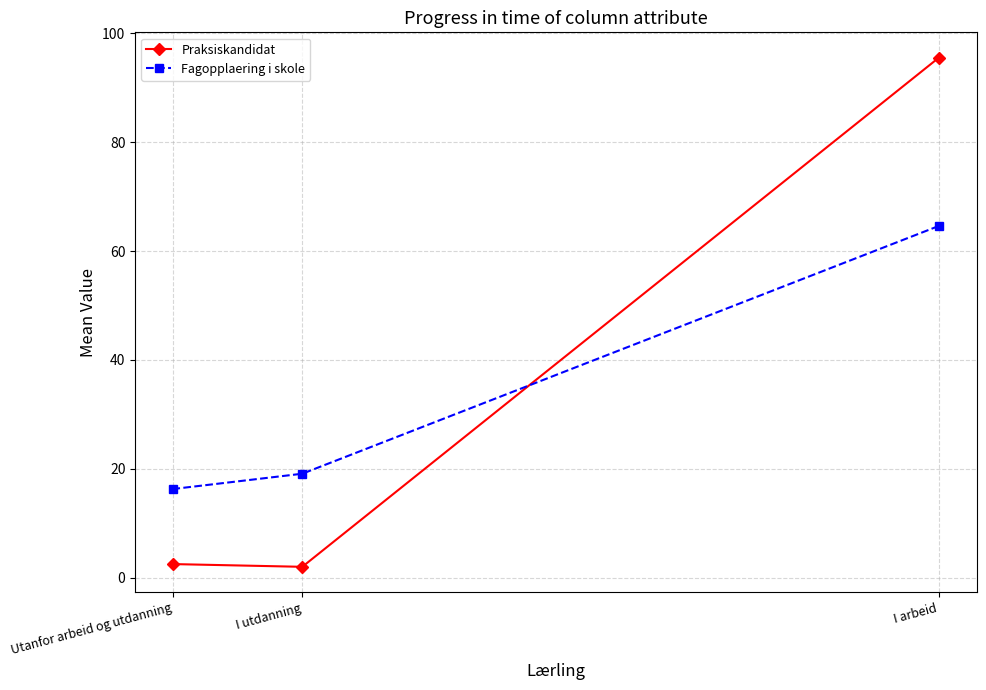

What is the difference between the maximum and minimum values in the Fagopplaering i skole series?

48.3